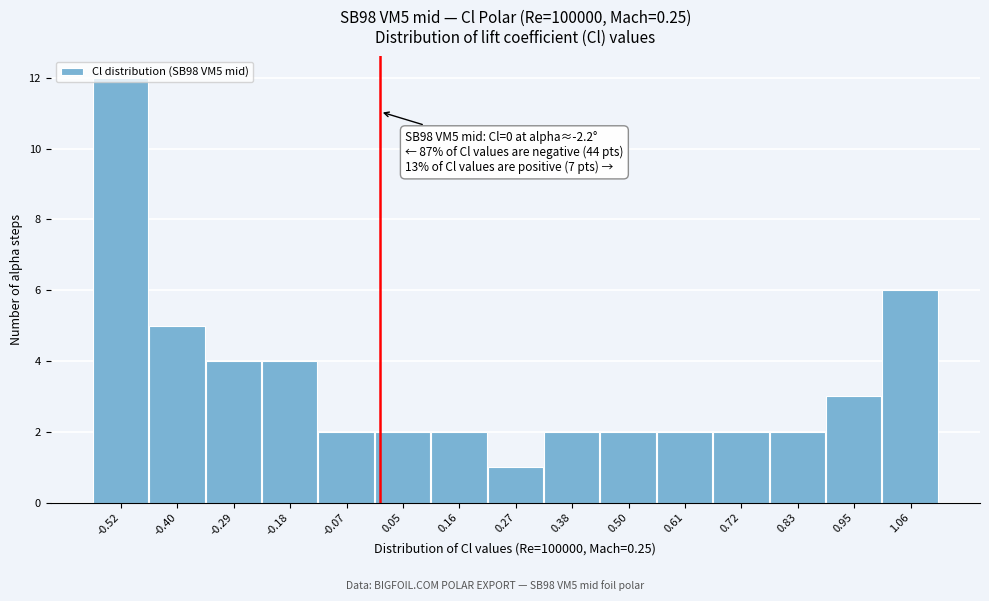

Over which range of the x-axis is the bar tallest?

-0.58 to -0.46